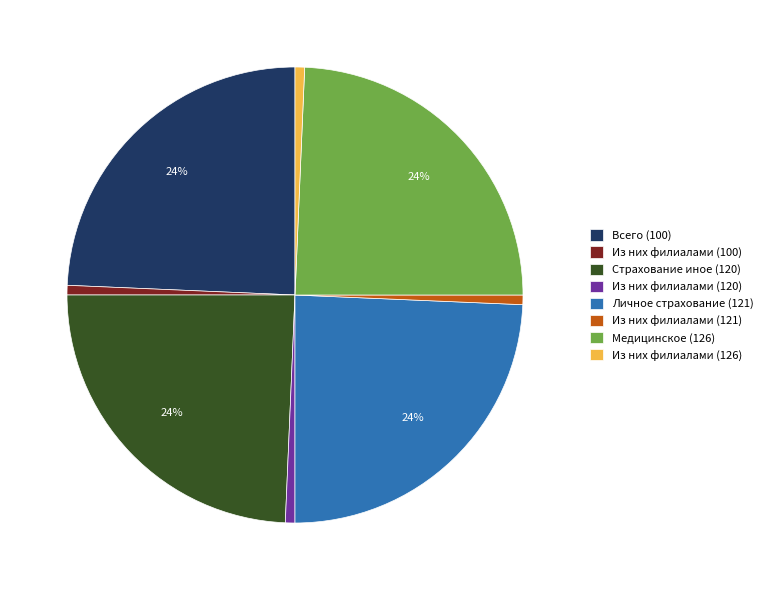

Do Из них филиалами (100) and Всего (100) together represent more than half of the pie?

No